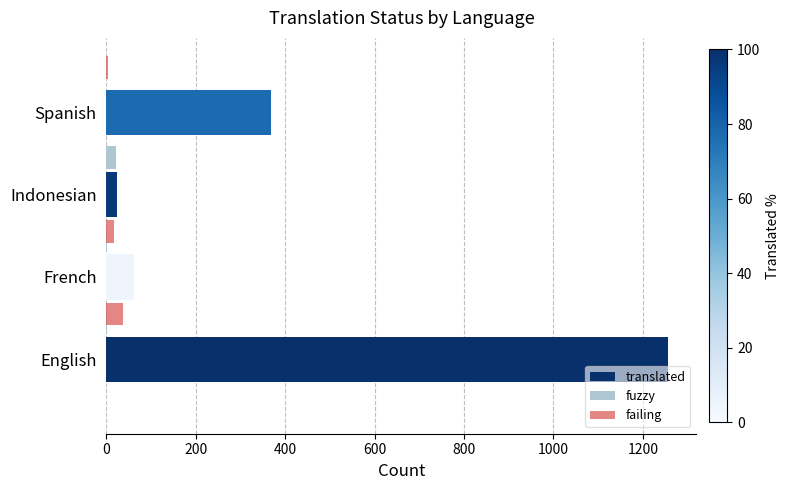

What is the maximum value shown in the chart?

1257